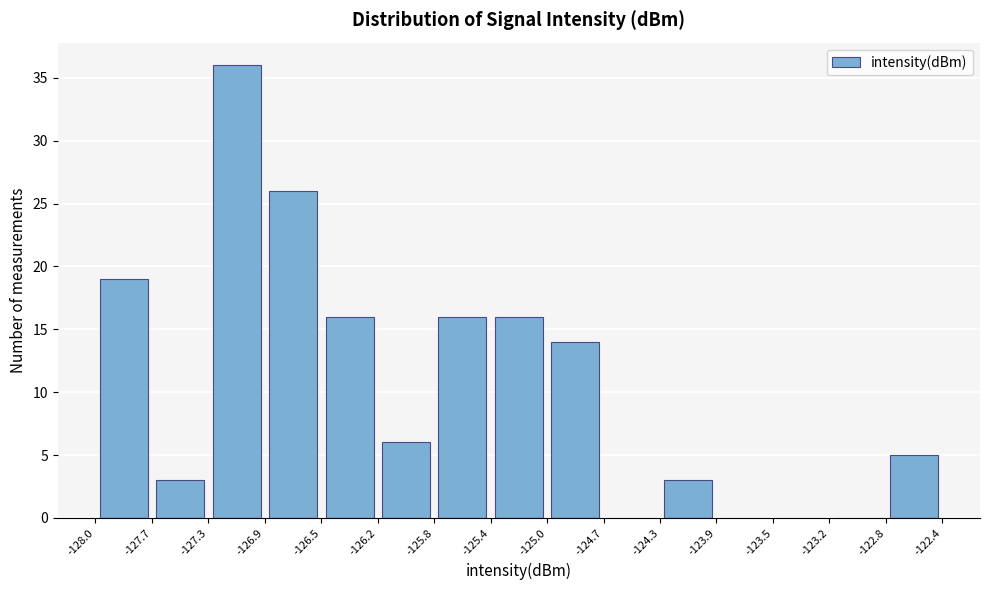

What is the height of the bar covering -128.0 to -127.7 on the x-axis? The values are not printed on the chart, so give them approximately, as read against the axis.

19